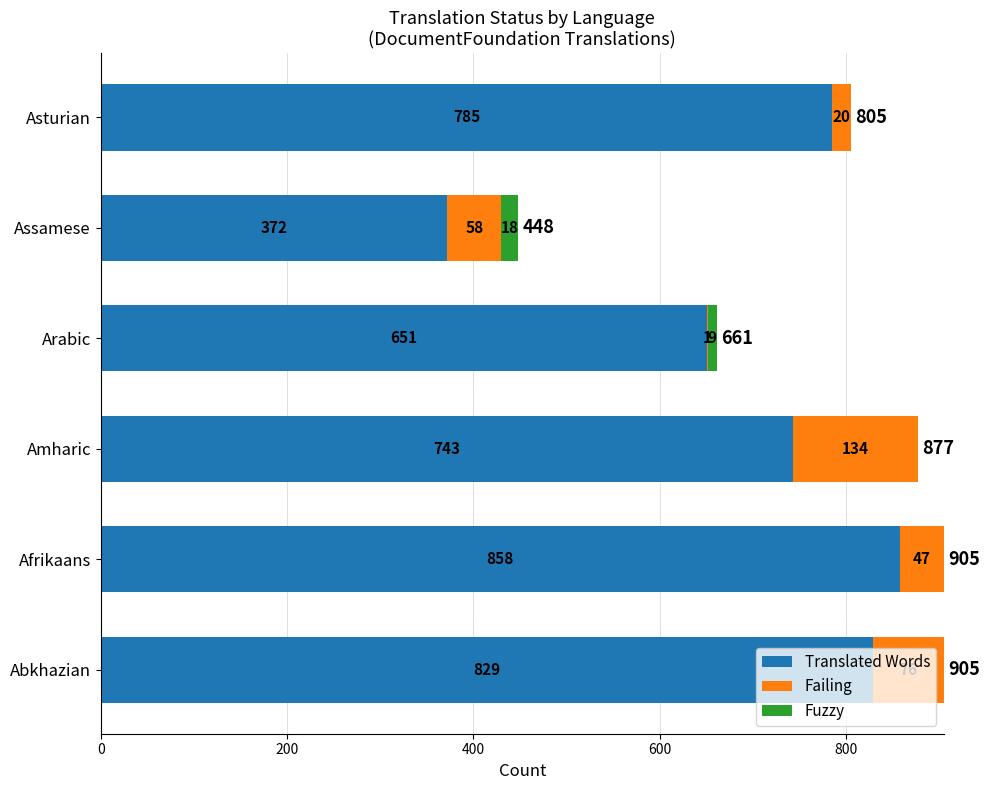

How many distinct data groups are displayed?

3